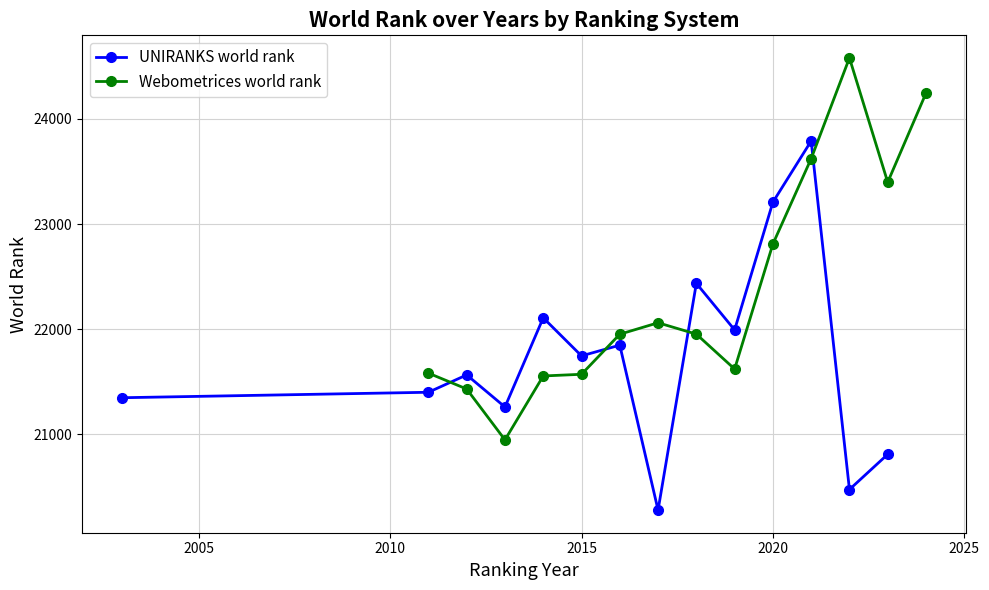

True or false: UNIRANKS world rank has more than 1 points higher than both neighbors.

True